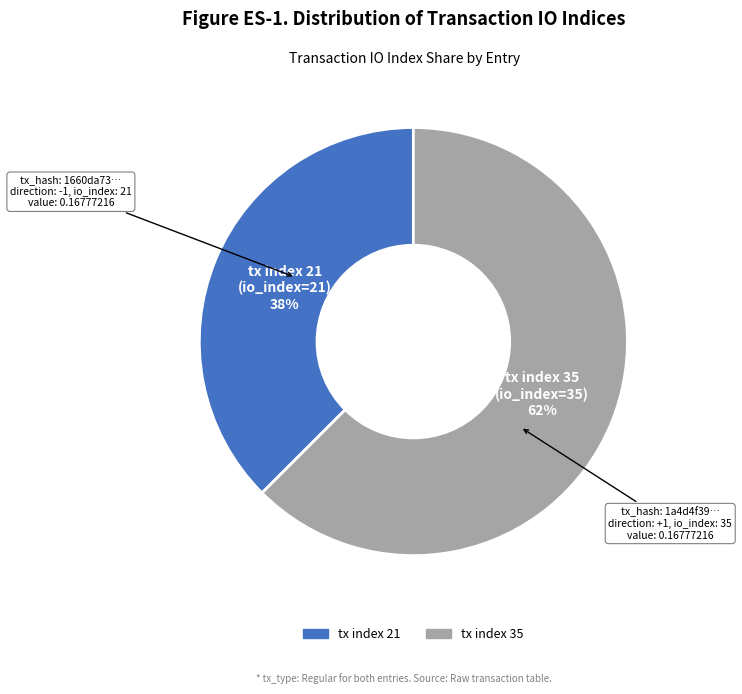

To the nearest percent, what is the combined percentage of tx index 21 and tx index 35?

100%